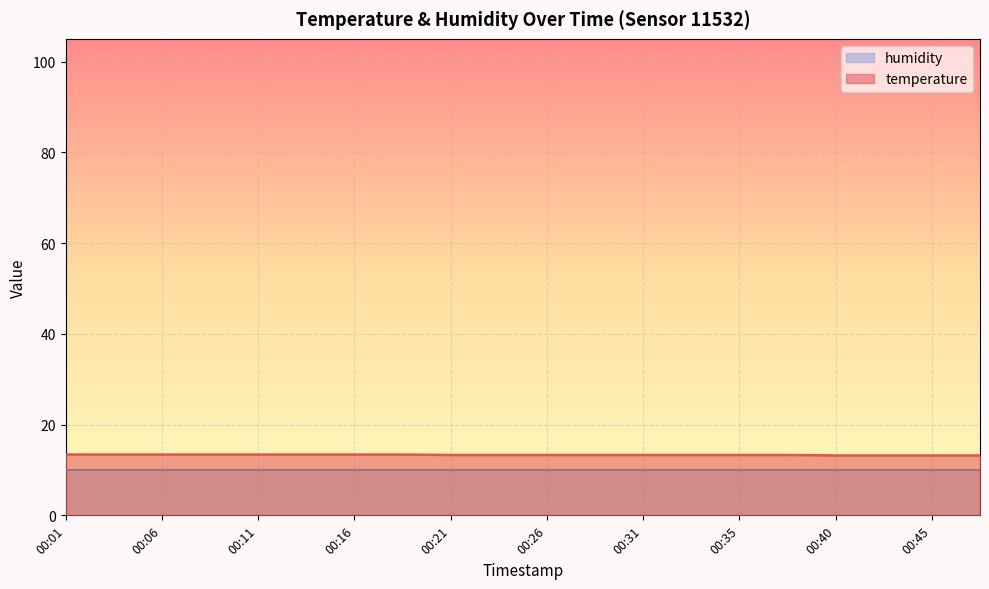

Where is the data nearest to the value 13?

00:40